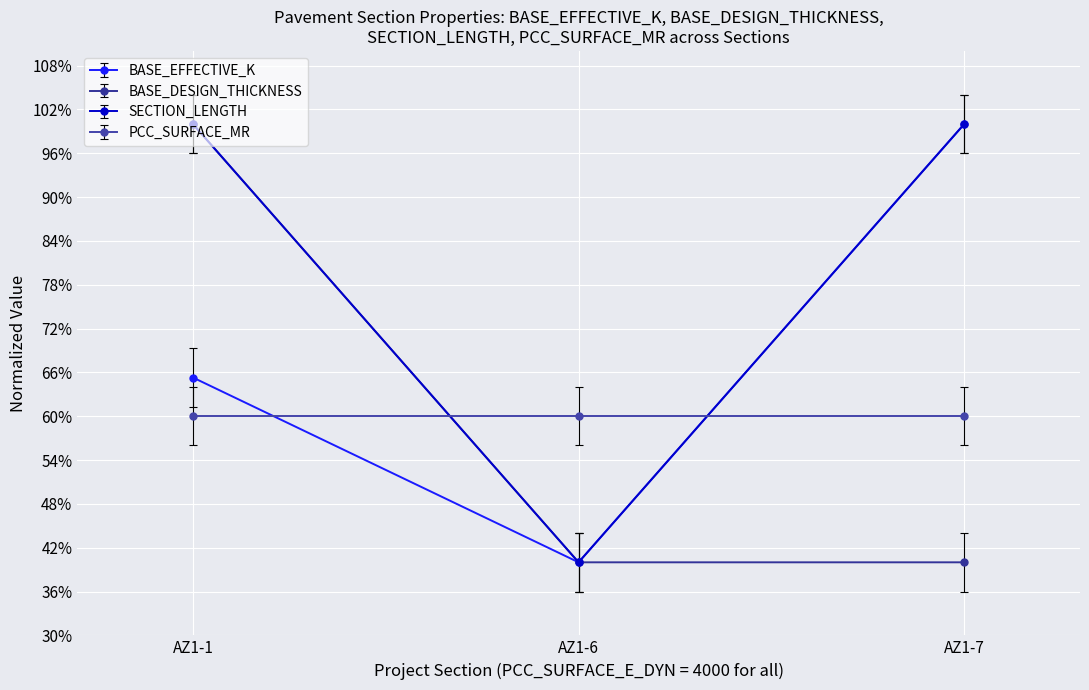

The value of BASE_EFFECTIVE_K at AZ1-6 is 40.0. True or false?

True